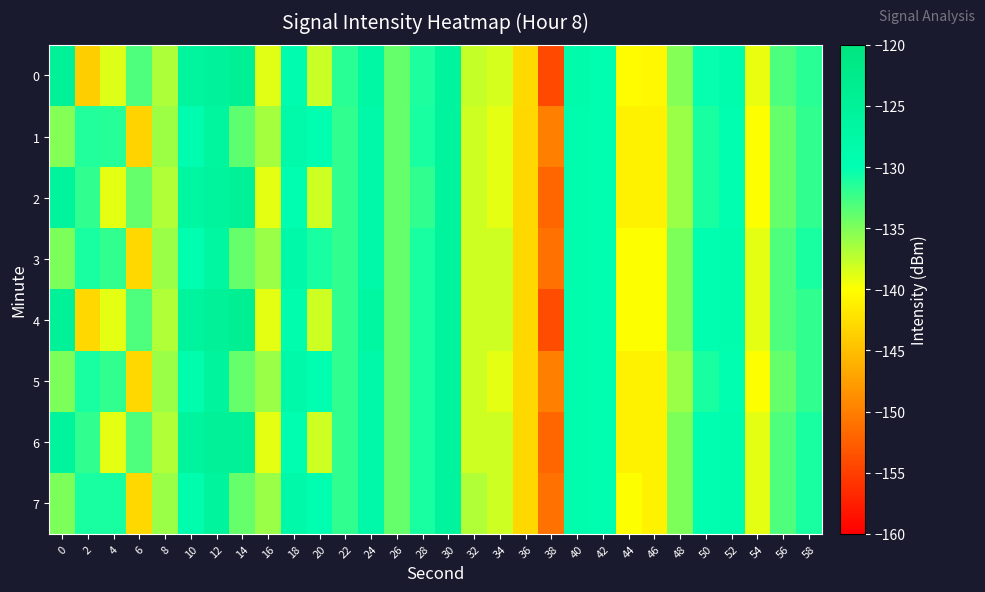

At which category is the sum across all series the highest?

12